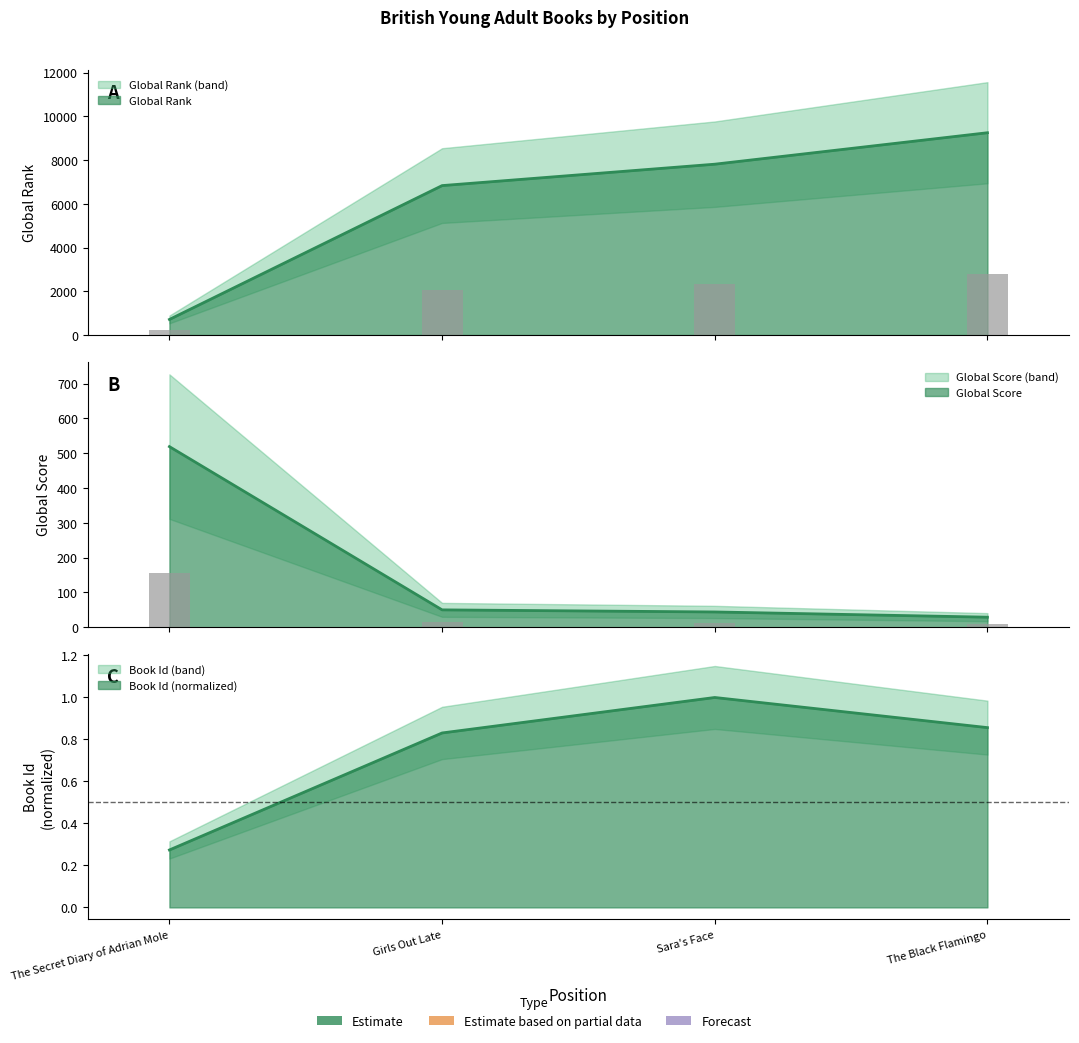

What is the difference between the Id values at The Black Flamingo and The Secret Diary of Adrian Mole?

0.6